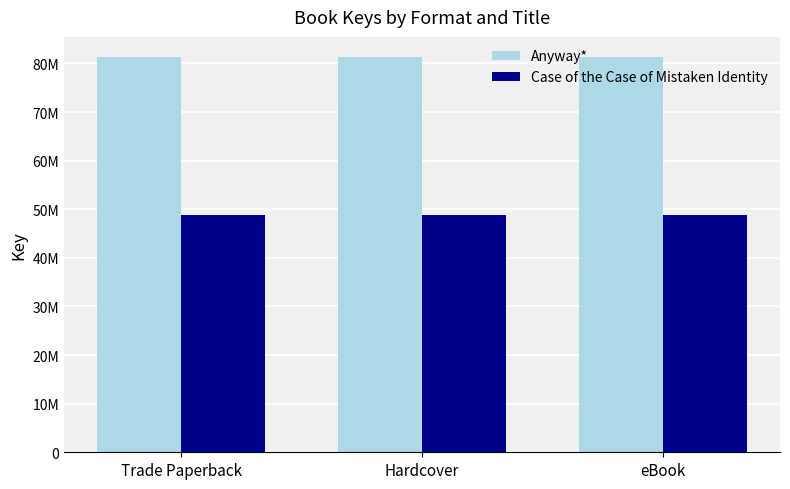

What is the total value across all series at eBook?

130171722